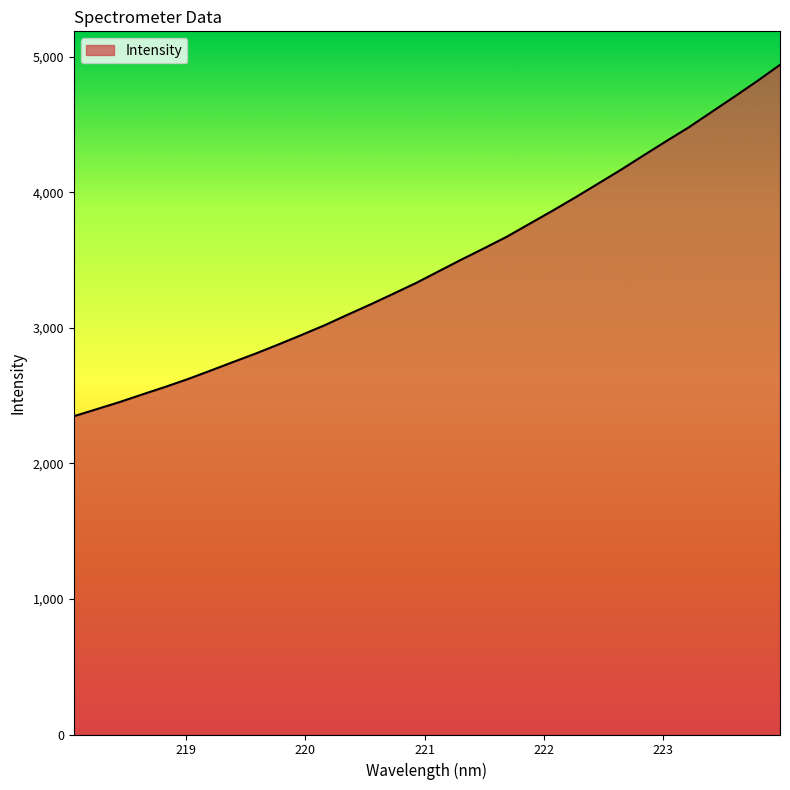

What is the maximum value shown in the chart?

4939.2